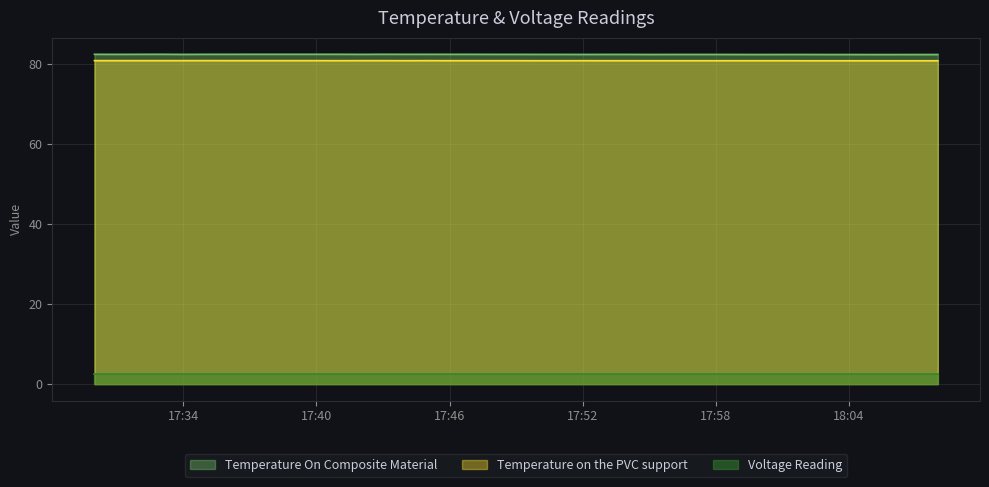

True or false: Temperature On Composite Material and Temperature on the PVC support intersect in this chart.

False